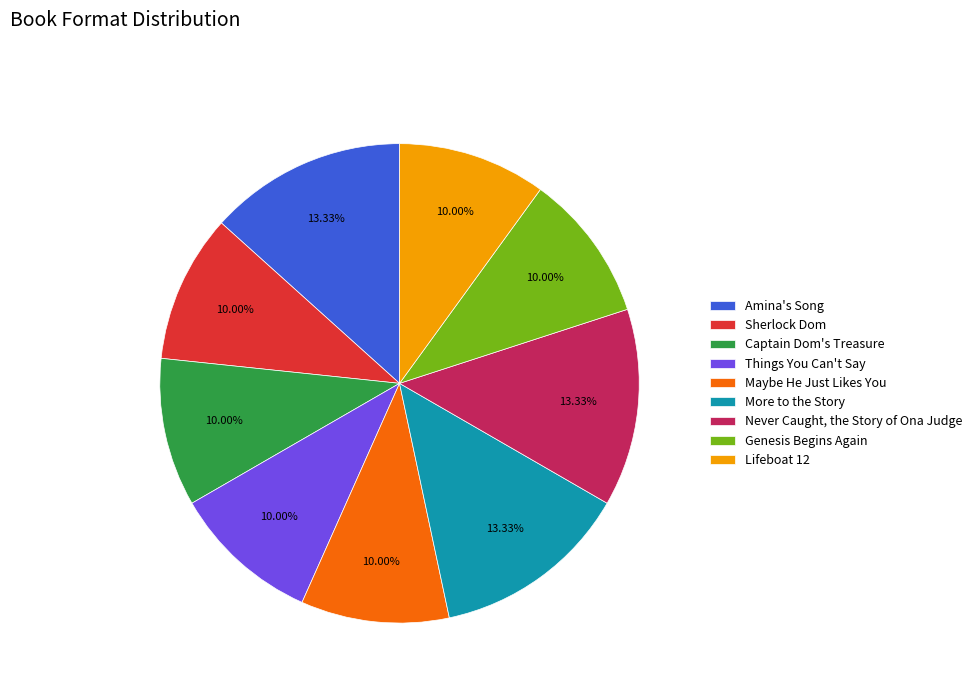

Approximately how many times larger is the value at Never Caught, the Story of Ona Judge compared to Maybe He Just Likes You?

1.3